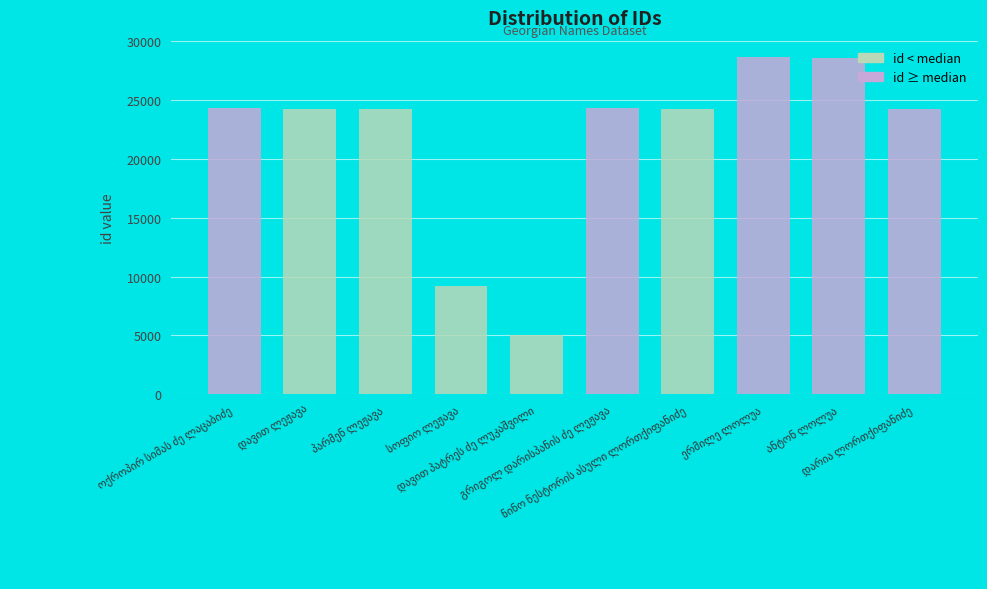

What is the maximum value shown in the chart?

28628